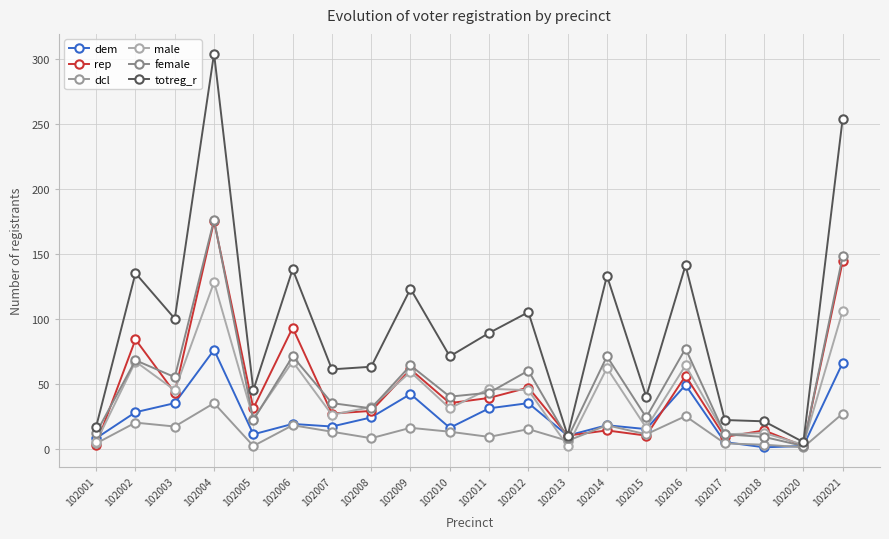

List the series in order of their peak value, highest first.

totreg_r, female, rep, male, dem, dcl